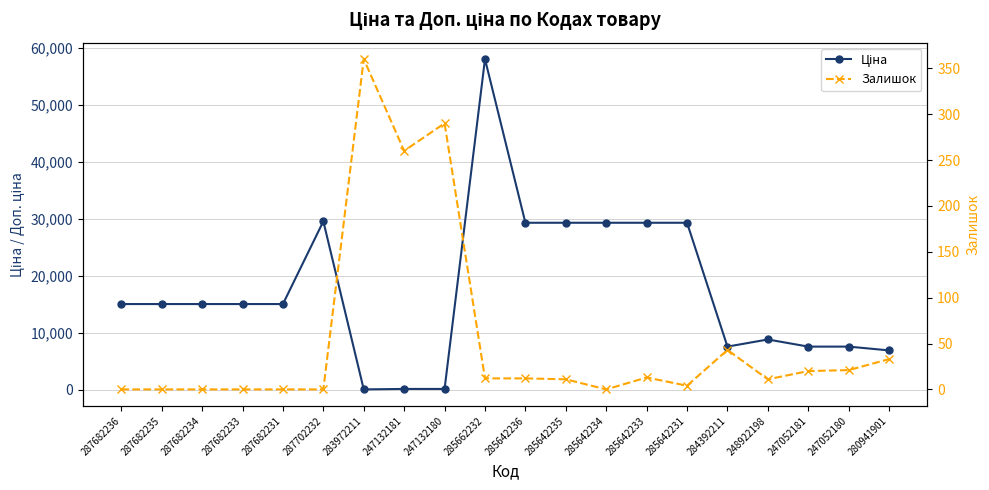

How many data points in Ціна are above 15019?

12